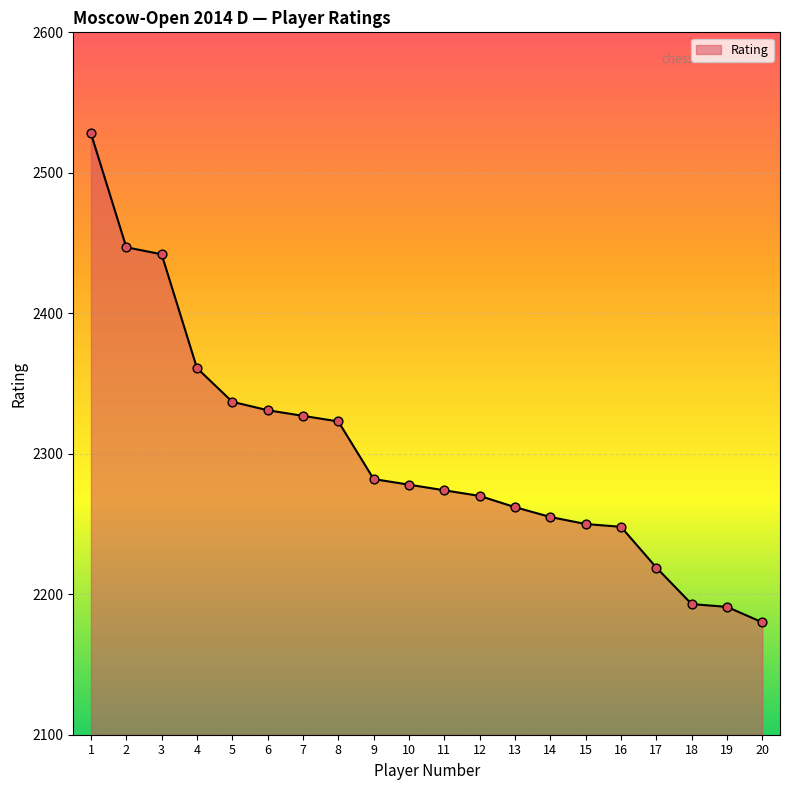

What is the change in value from 7 to 8?

-4